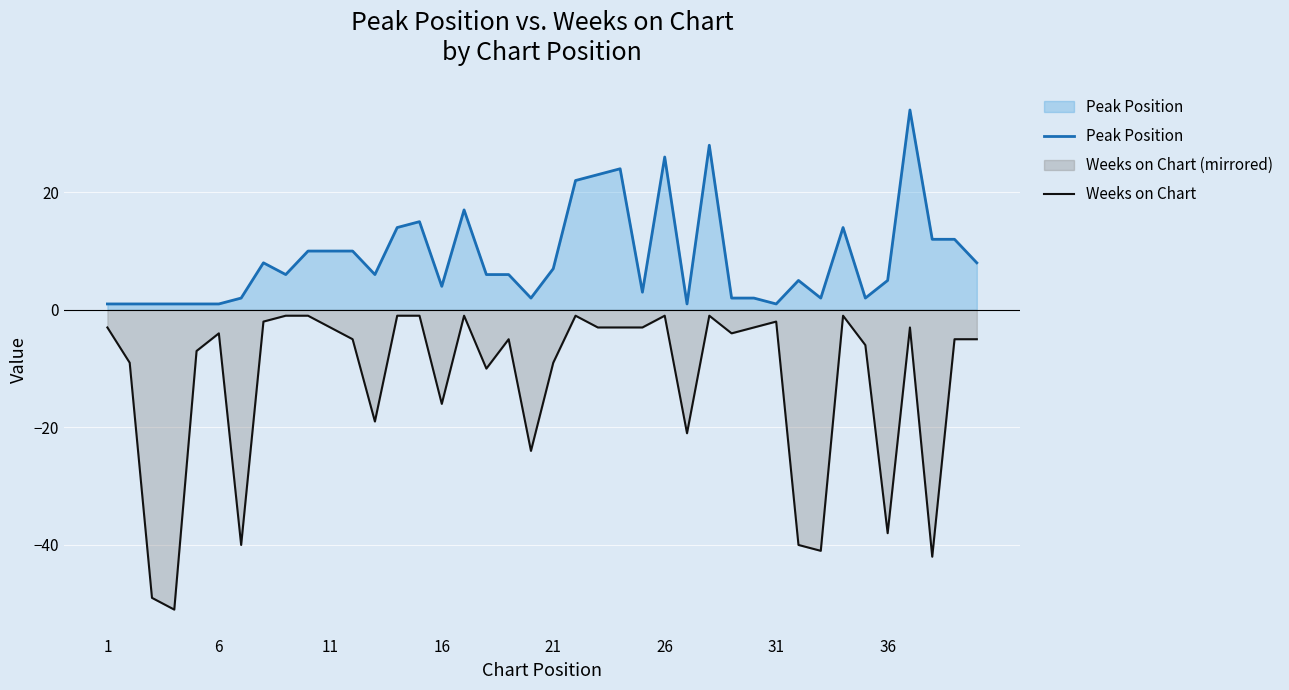

True or false: Peak Position and Weeks on Chart intersect in this chart.

False